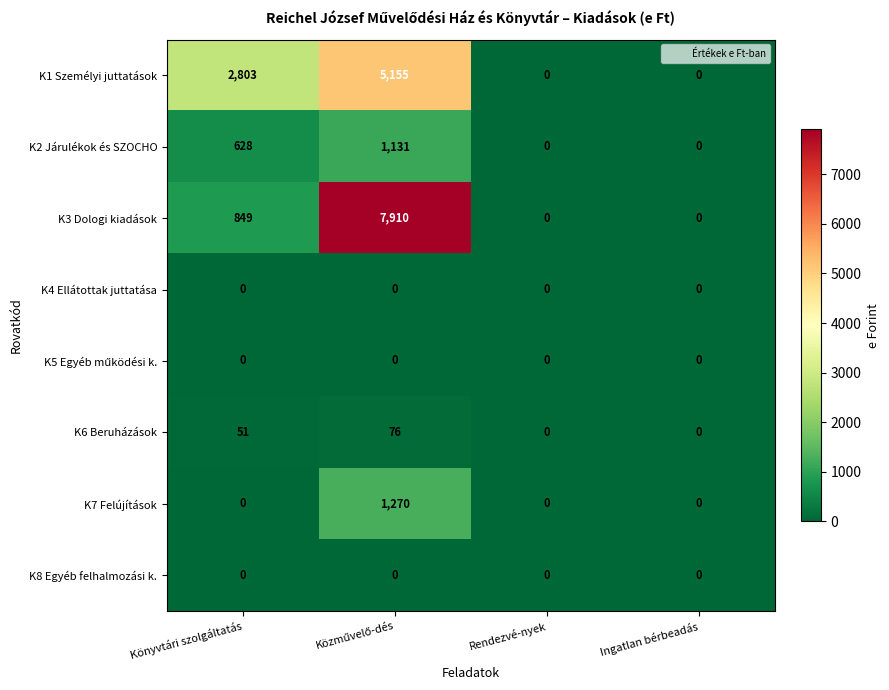

How many K3 Dologi kiadások values are between 0 and 7910?

4